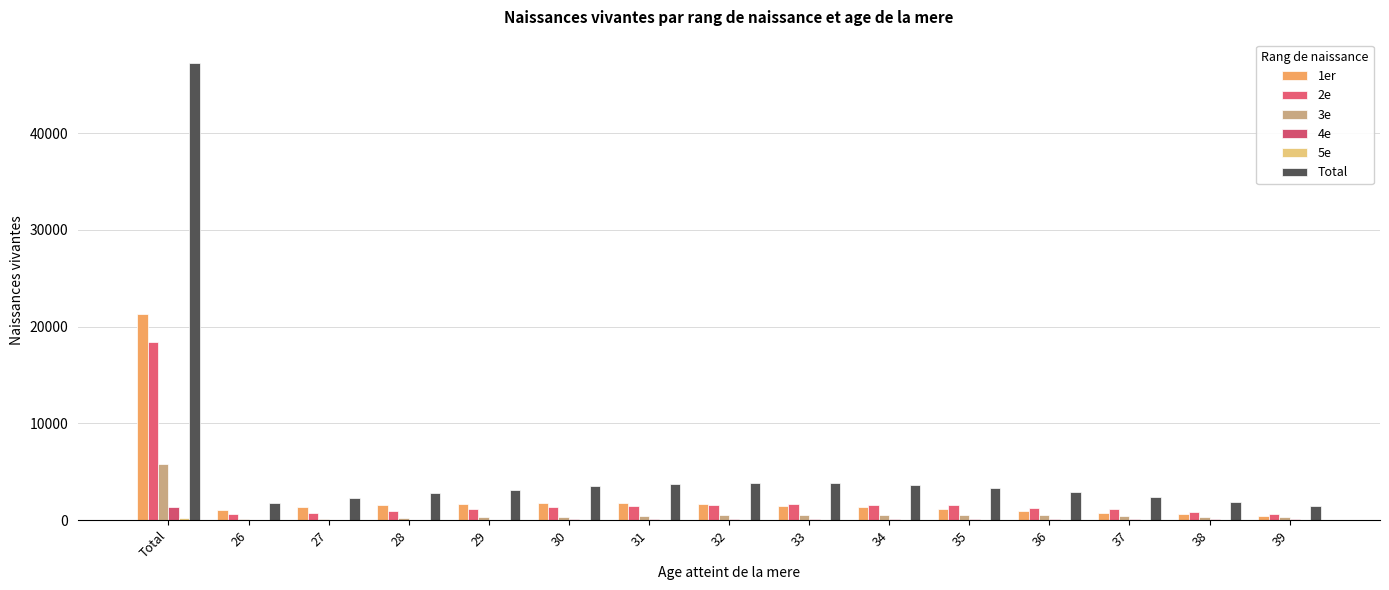

Reading right to left, what are all the values shown in this chart?

1er: 39=430	38=602	37=759	36=973	35=1135	34=1355	33=1474	32=1669	31=1732	30=1766	29=1643	28=1571	27=1347	26=1035	Total=21264
2e: 39=614	38=810	37=1106	36=1262	35=1539	34=1530	33=1691	32=1581	31=1425	30=1329	29=1137	28=962	27=724	26=586	Total=18405
3e: 39=295	38=358	37=411	36=520	35=547	34=557	33=527	32=490	31=445	30=351	29=277	28=238	27=148	26=111	Total=5852
4e: 39=77	38=99	37=115	36=132	35=129	34=115	33=120	32=99	31=84	30=68	29=55	28=41	27=22	26=22	Total=1352
5e: 39=24	38=19	37=22	36=28	35=15	34=19	33=14	32=15	31=9	30=4	29=8	28=3	27=2	26=0	Total=243
Total: 39=1457	38=1901	37=2427	36=2926	35=3373	34=3592	33=3834	32=3860	31=3702	30=3522	29=3121	28=2815	27=2244	26=1754	Total=47292